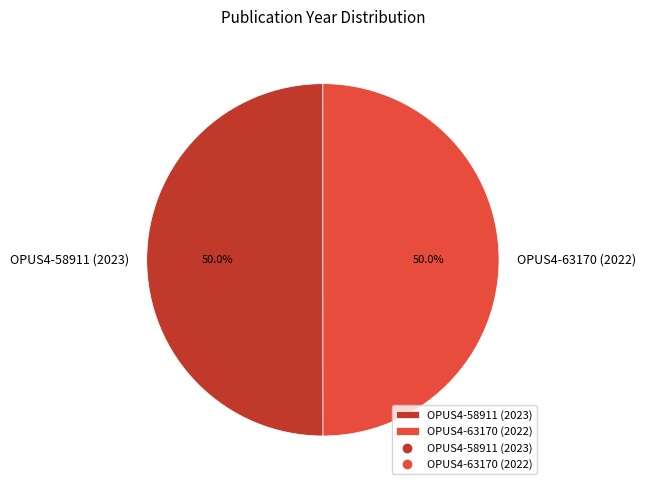

To the nearest percent, what percentage of the pie is OPUS4-63170 (2022)?

50%